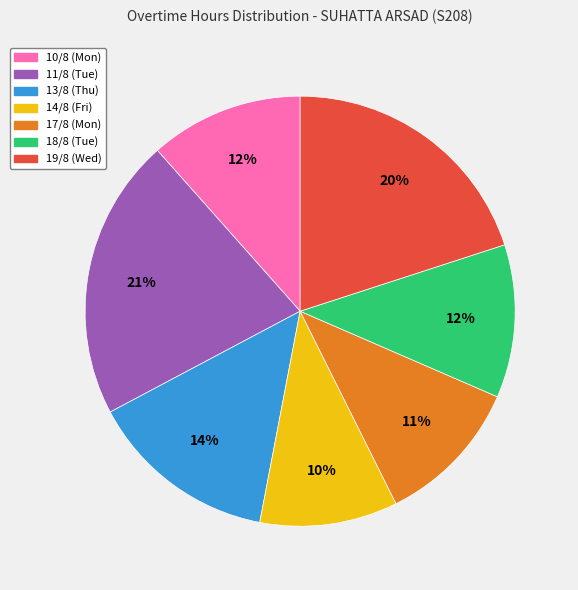

Is the sum of 11/8 (Tue) and 13/8 (Thu) greater than half?

No